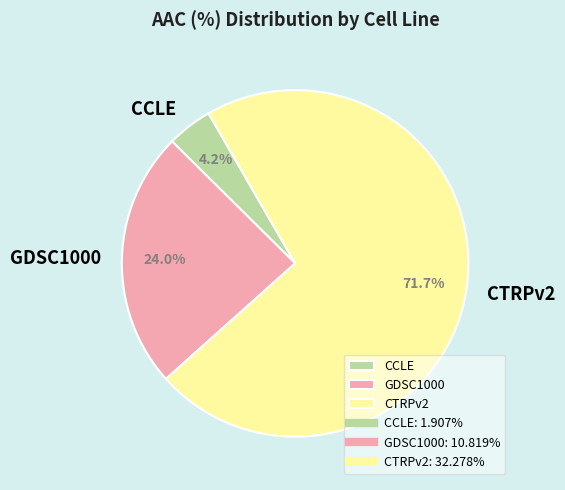

True or false: CTRPv2 accounts for 57% of the total.

False